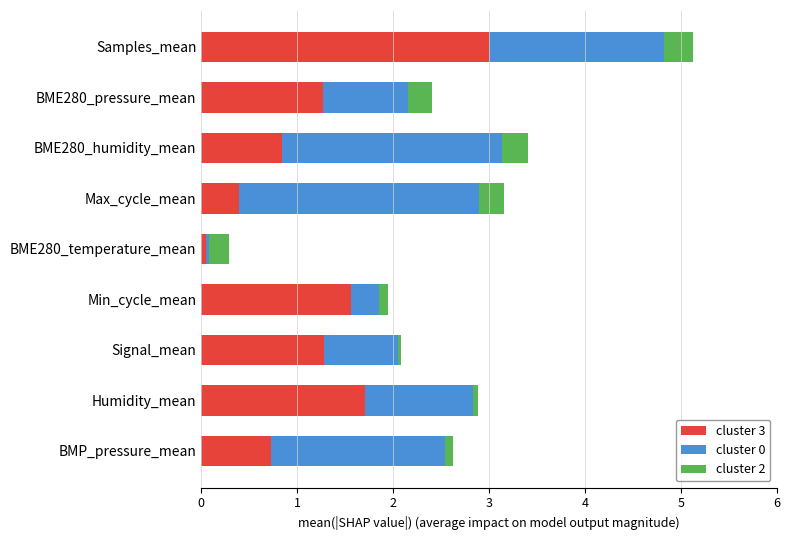

At which category is the sum across all series the highest?

Samples_mean